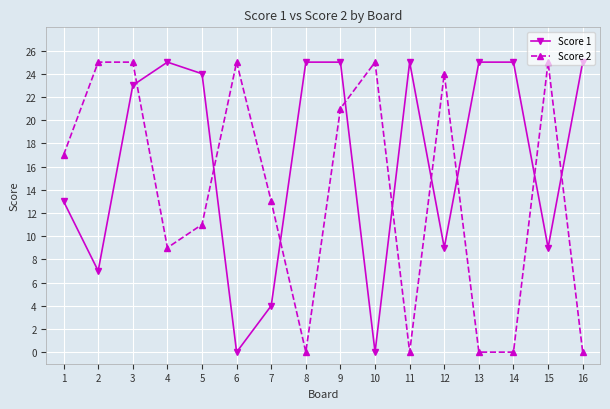

Reading right to left, list all the values displayed in this chart.

Score 1: 16=25	15=9	14=25	13=25	12=9	11=25	10=0	9=25	8=25	7=4	6=0	5=24	4=25	3=23	2=7	1=13
Score 2: 16=0	15=25	14=0	13=0	12=24	11=0	10=25	9=21	8=0	7=13	6=25	5=11	4=9	3=25	2=25	1=17